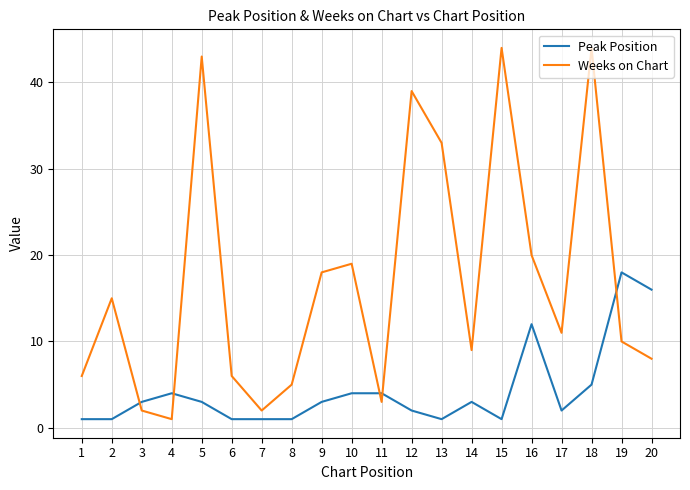

Which series has the widest spread of values?

Weeks on Chart